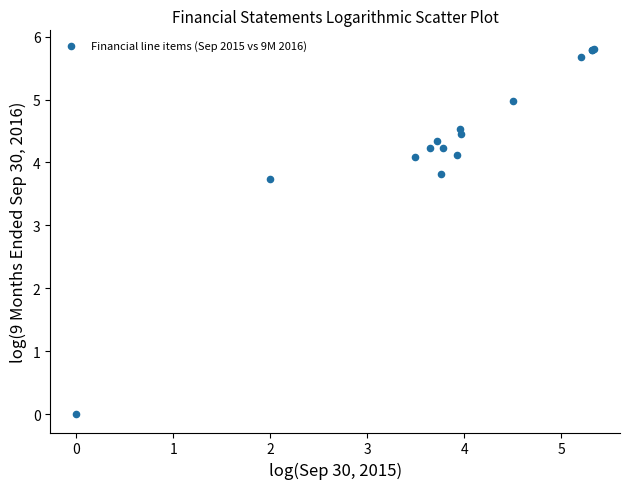

What Y value in the scatter plot is closest to 2?

3.7